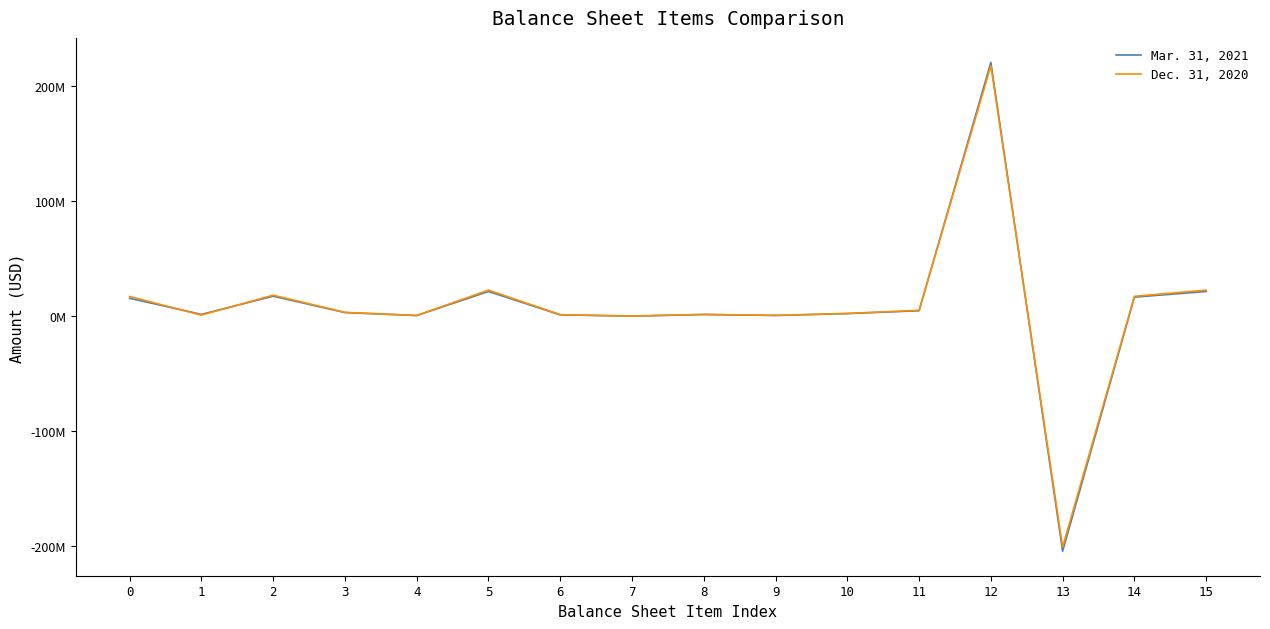

What are all the series names shown in the legend?

Mar. 31, 2021, Dec. 31, 2020